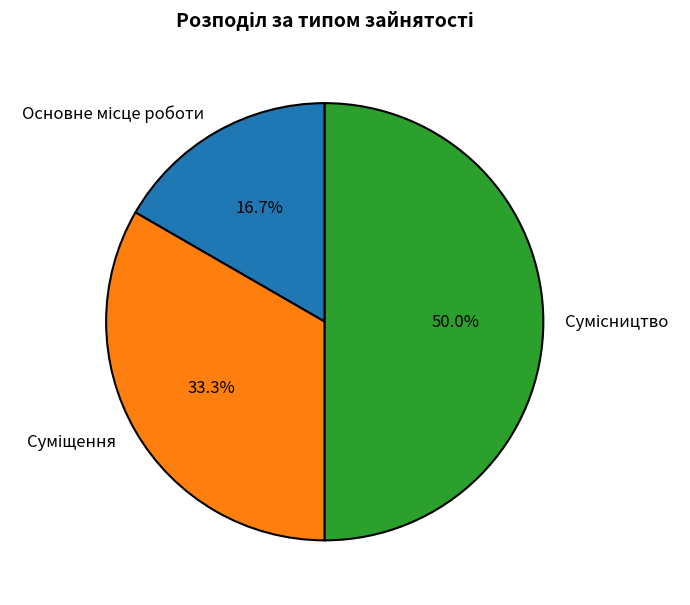

To the nearest percent, what is the combined percentage of Суміщення and Основне місце роботи?

50%